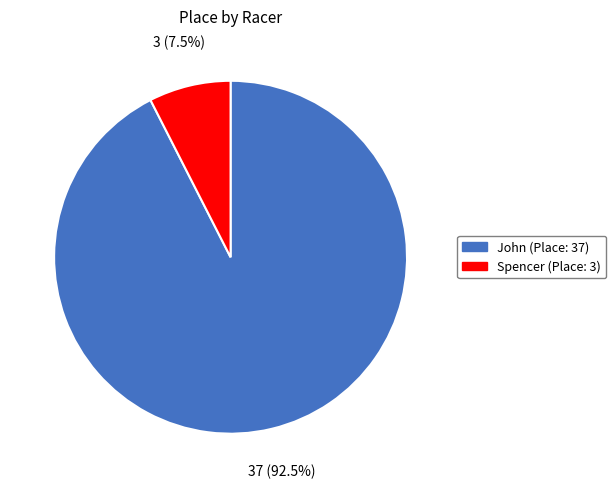

Is the sum of Spencer and John greater than half?

Yes